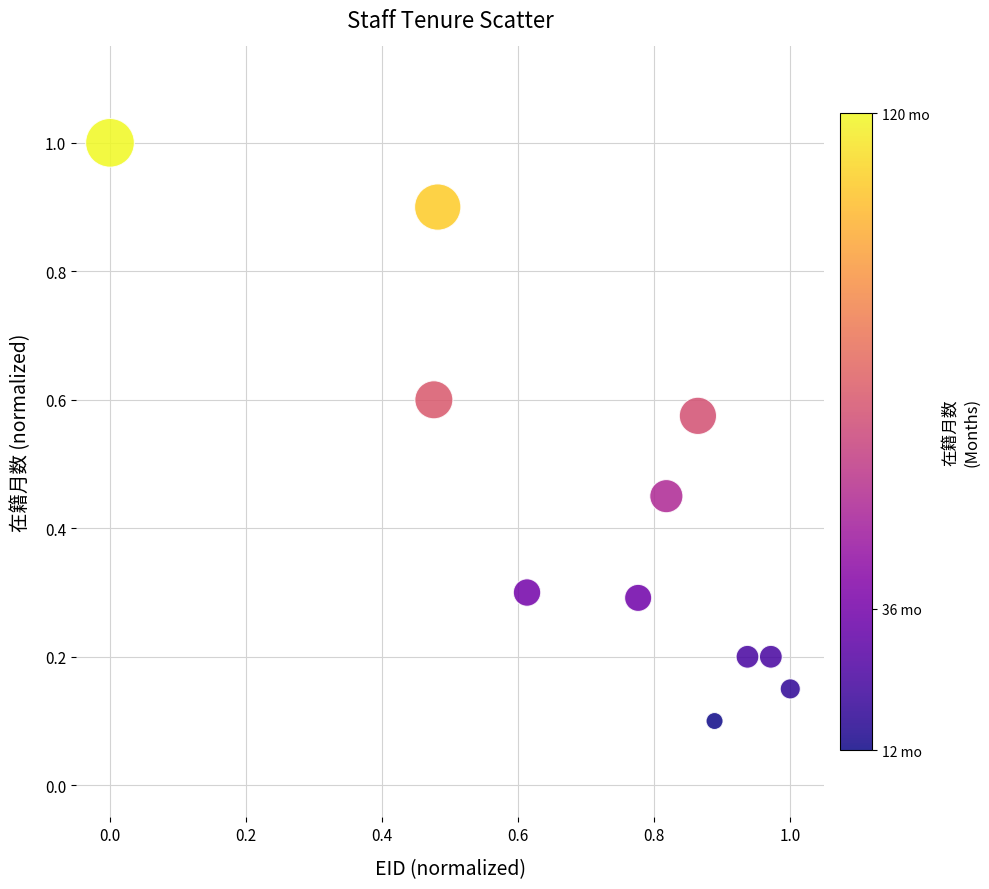

What is the average Y value?

0.4